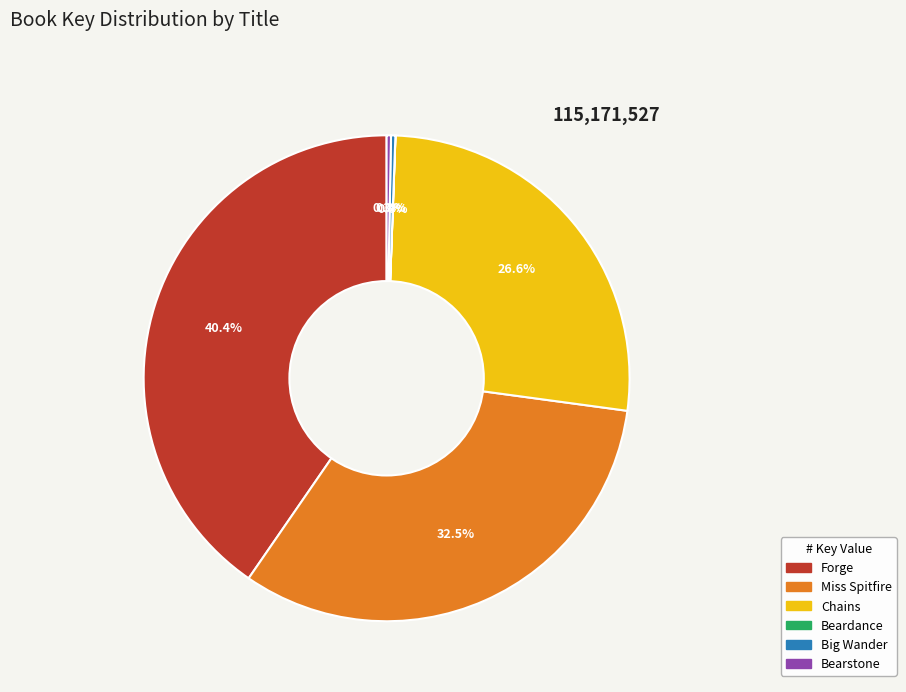

How much of the chart is everything except Big Wander?

99.7%